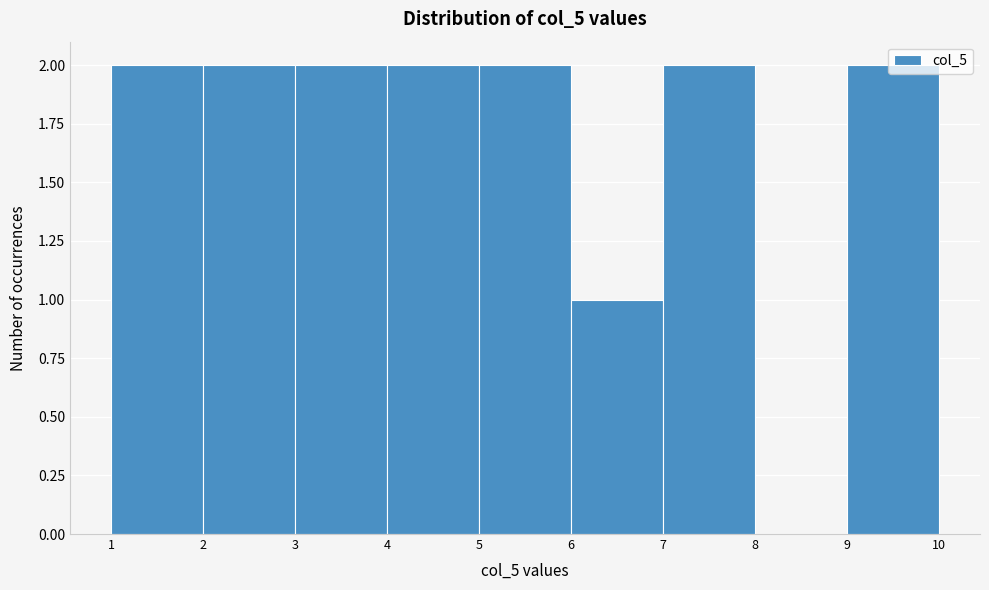

Reading left to right, transcribe this chart: for each bar, give the range it covers on the x-axis and its height. The values are not printed on the chart, so give them approximately, as read against the axis.

1 to 2: 2
2 to 3: 2
3 to 4: 2
4 to 5: 2
5 to 6: 2
6 to 7: 1
7 to 8: 2
8 to 9: 0
9 to 10: 2